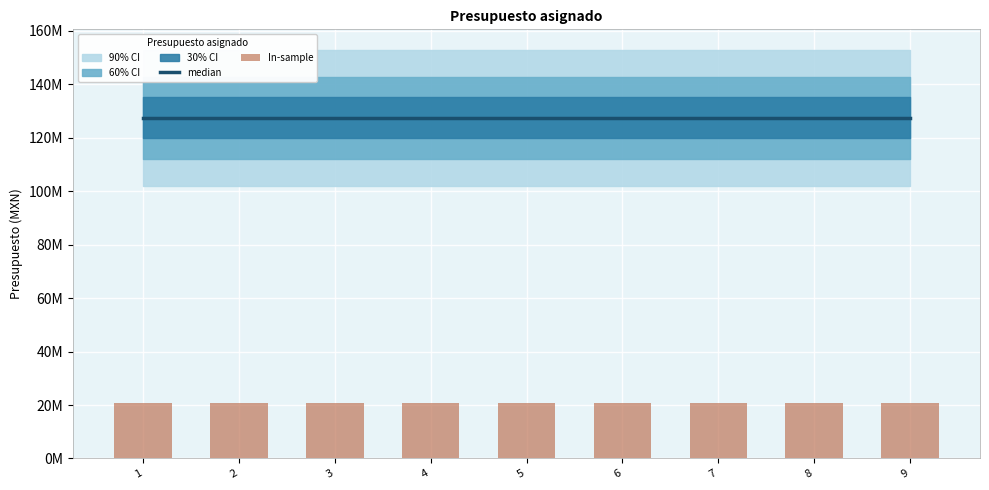

Reading right to left, list all the values displayed in this chart.

median: 9=127450363	8=127450363	7=127450363	6=127450363	5=127450363	4=127450363	3=127450363	2=127450363	1=127450363
In-sample: 9=20673252	8=20673251	7=20673250	6=20673249	5=20673248	4=20673247	3=20673246	2=20673245	1=20673244